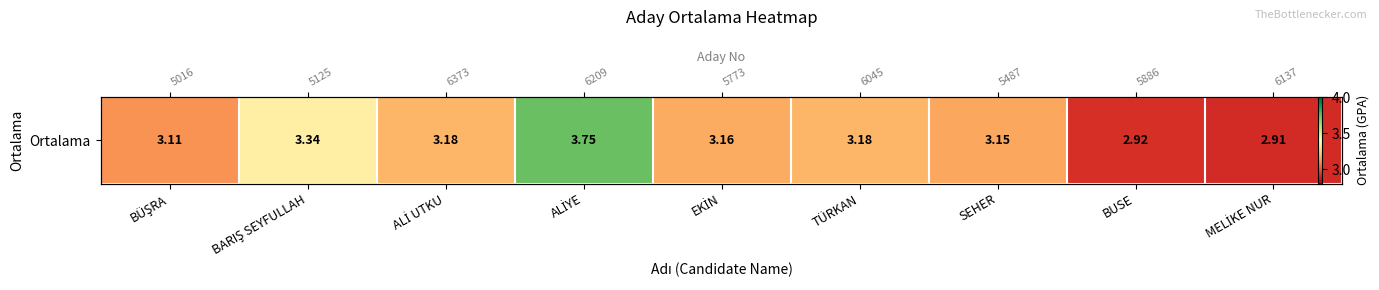

At which label is the value closest to 3?

BUSE